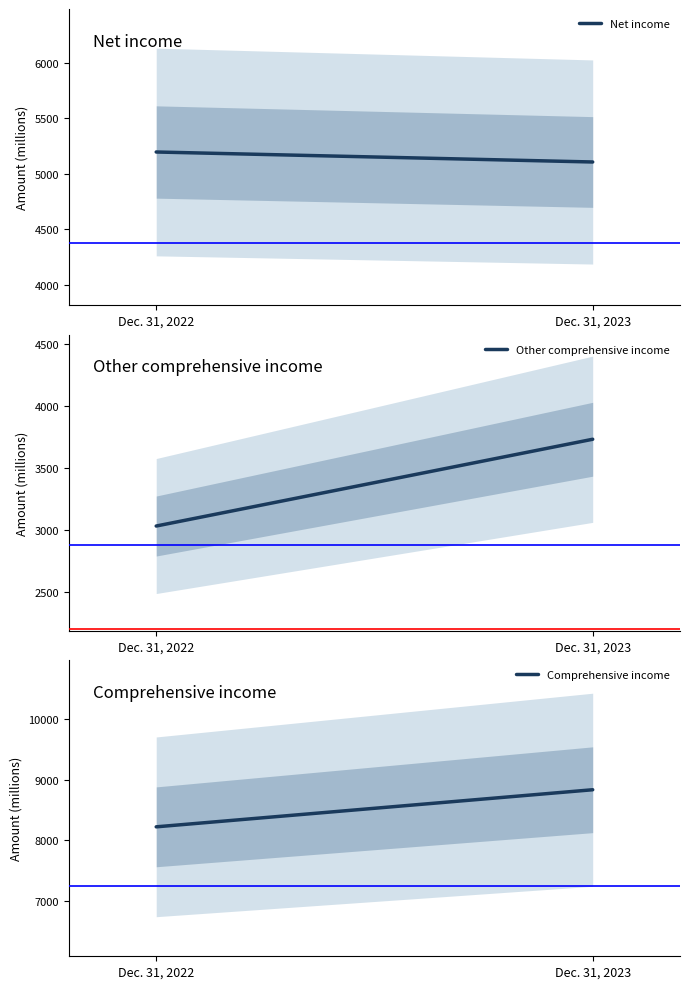

Between Dec. 31, 2022 and Dec. 31, 2023, which is larger?

Dec. 31, 2022